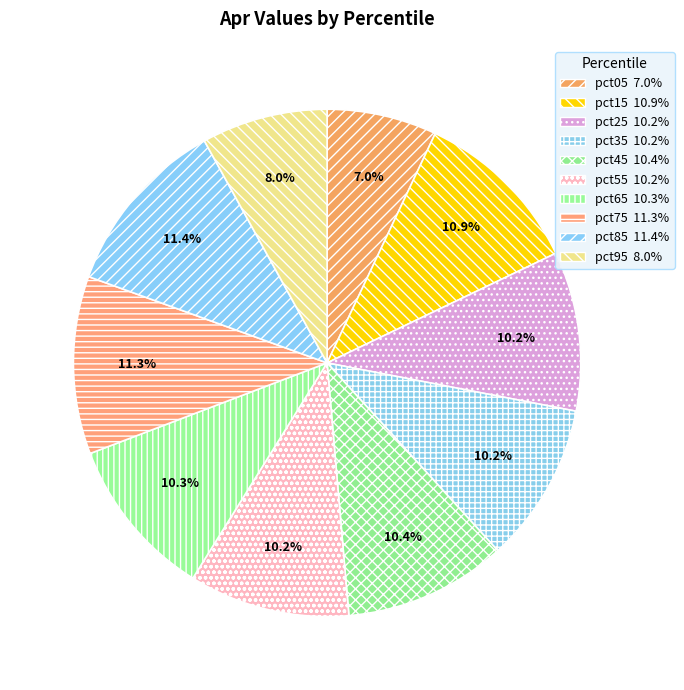

Is there any slice that represents more than half of the pie?

No